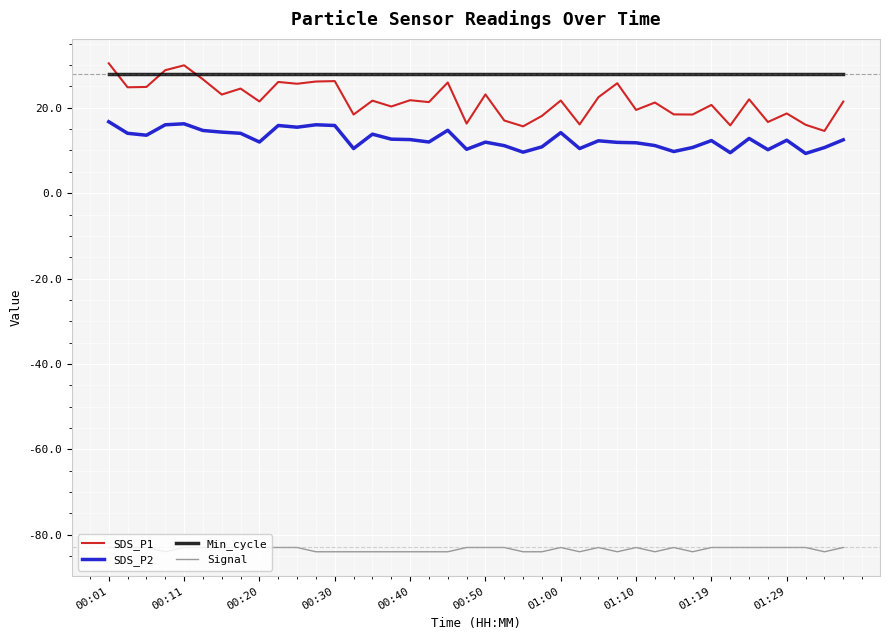

What is the highest value of the SDS_P1 series?

30.4